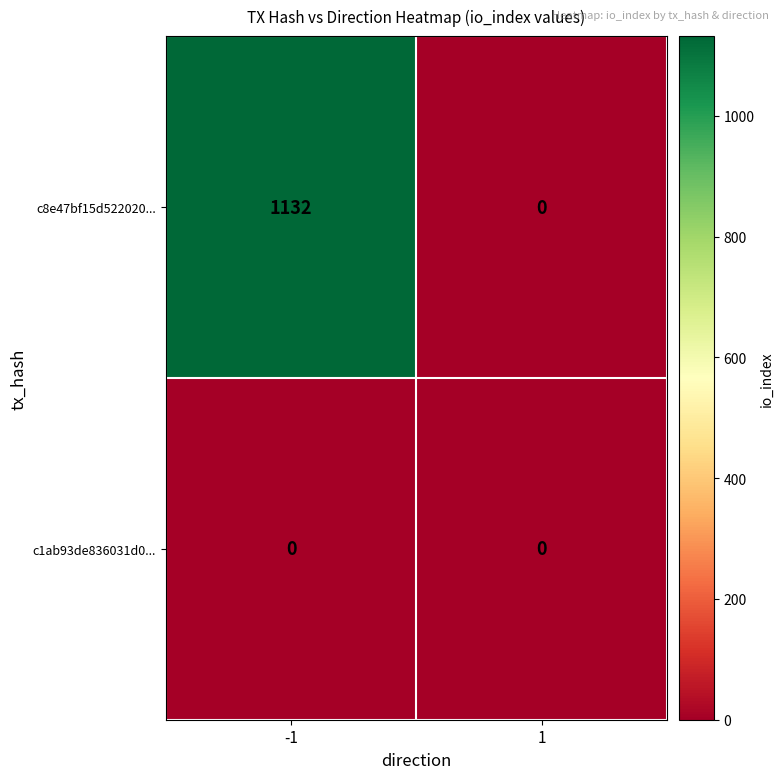

Rank the series by their maximum value, from lowest to highest.

c1ab93de836031d0..., c8e47bf15d522020...